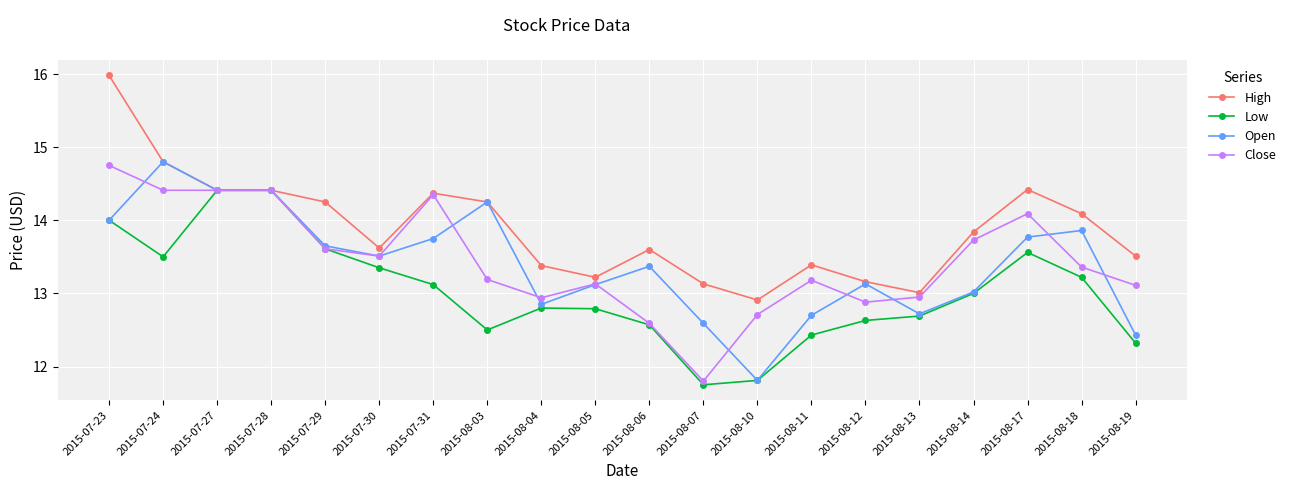

What is the label of the 1st point from the left?

2015-07-23